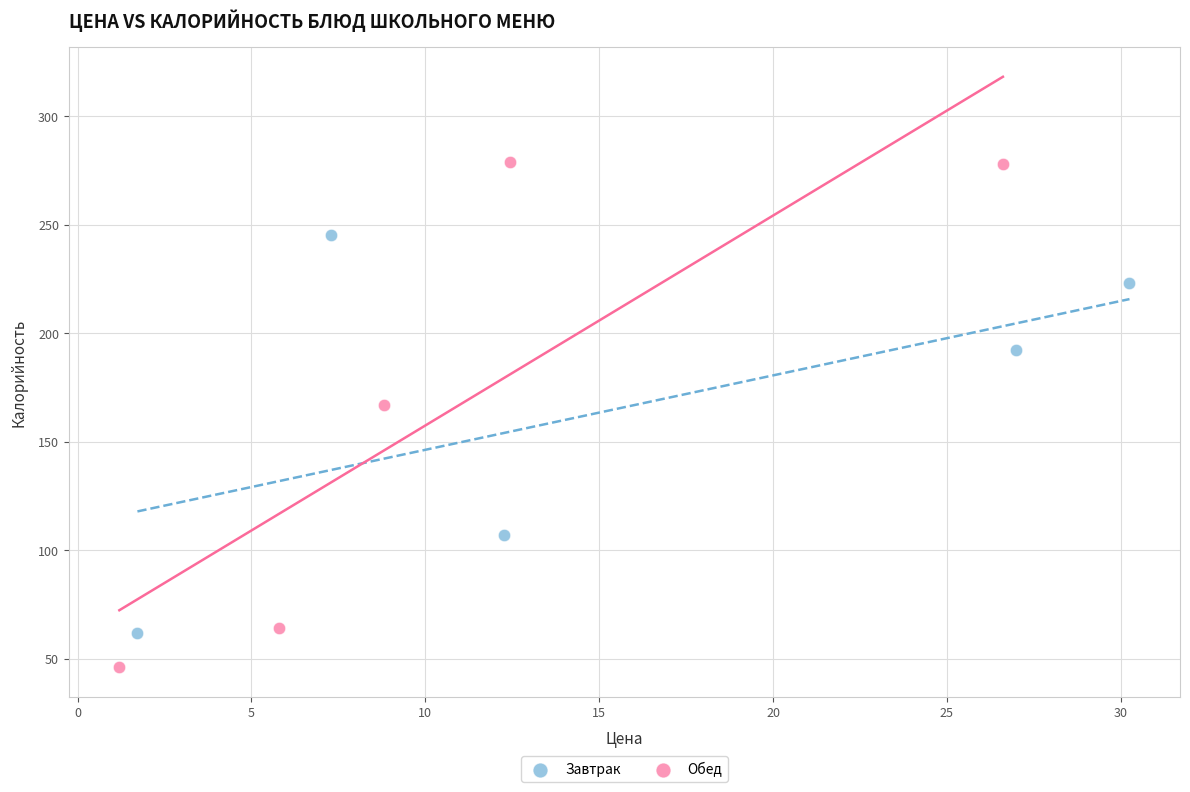

Which series has the largest Y range (max minus min)?

Обед